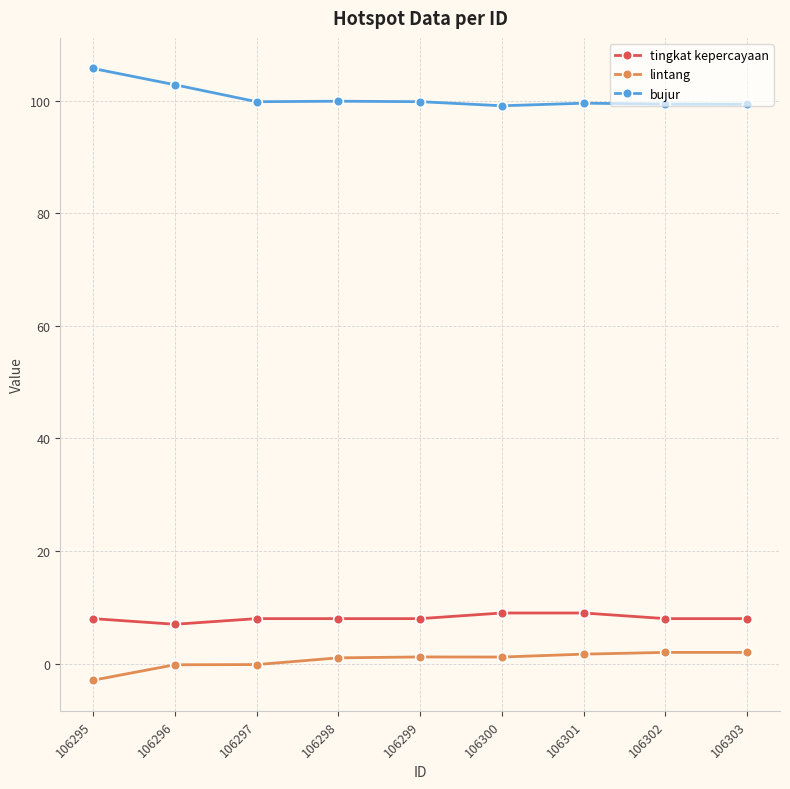

What is the value of the tingkat kepercayaan point at the 5th from the left?

8.0